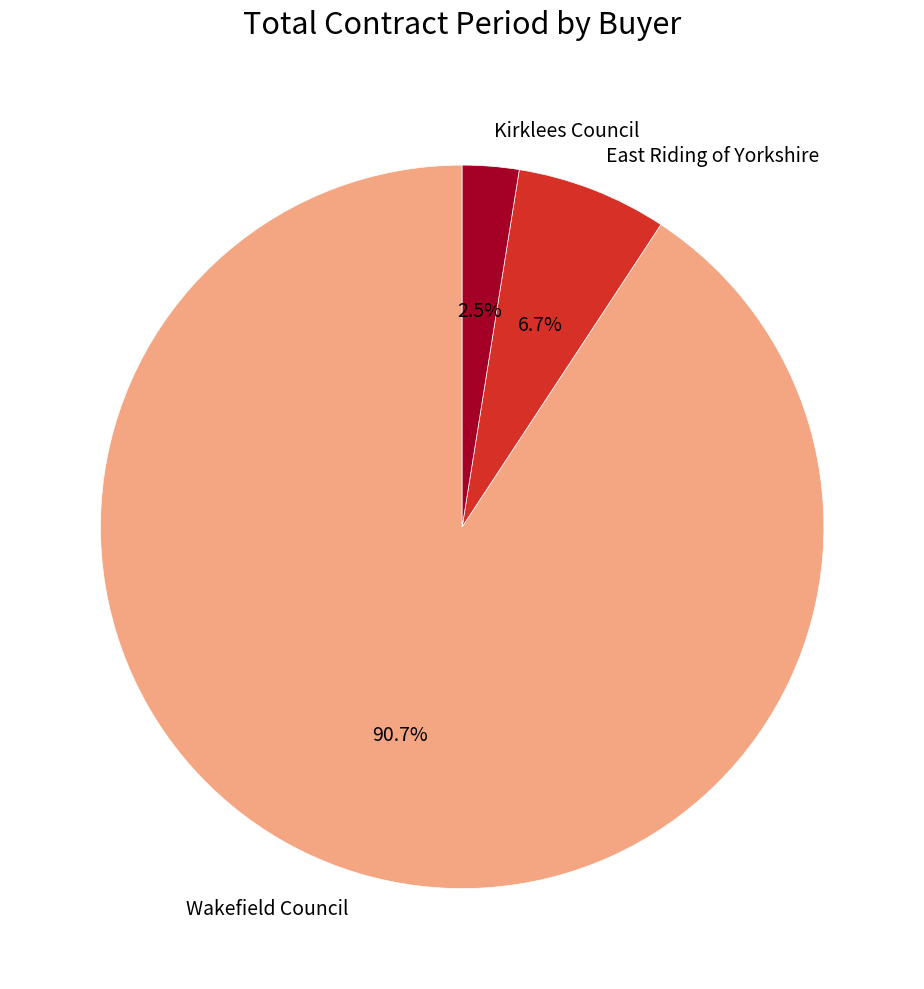

Rank the categories by value from highest to lowest.

Wakefield Council, East Riding of Yorkshire, Kirklees Council